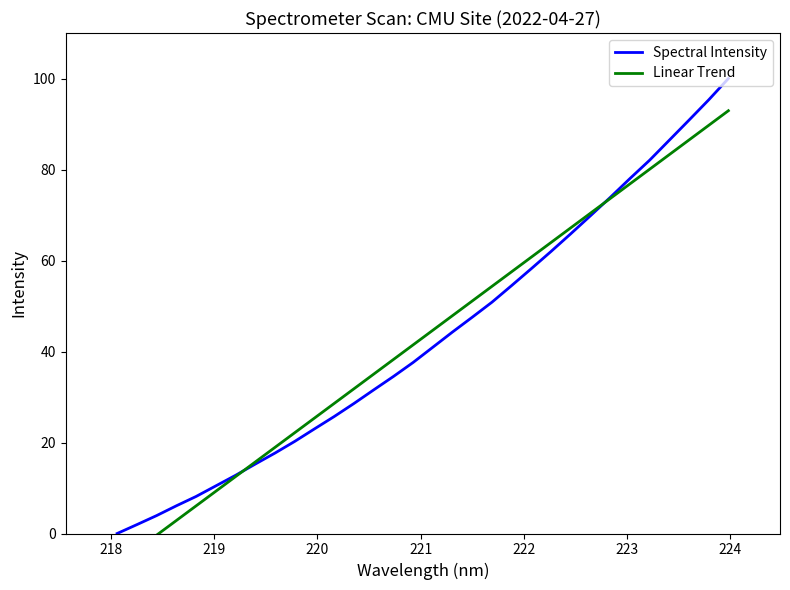

Does the chart display data point markers on the line(s)?

No